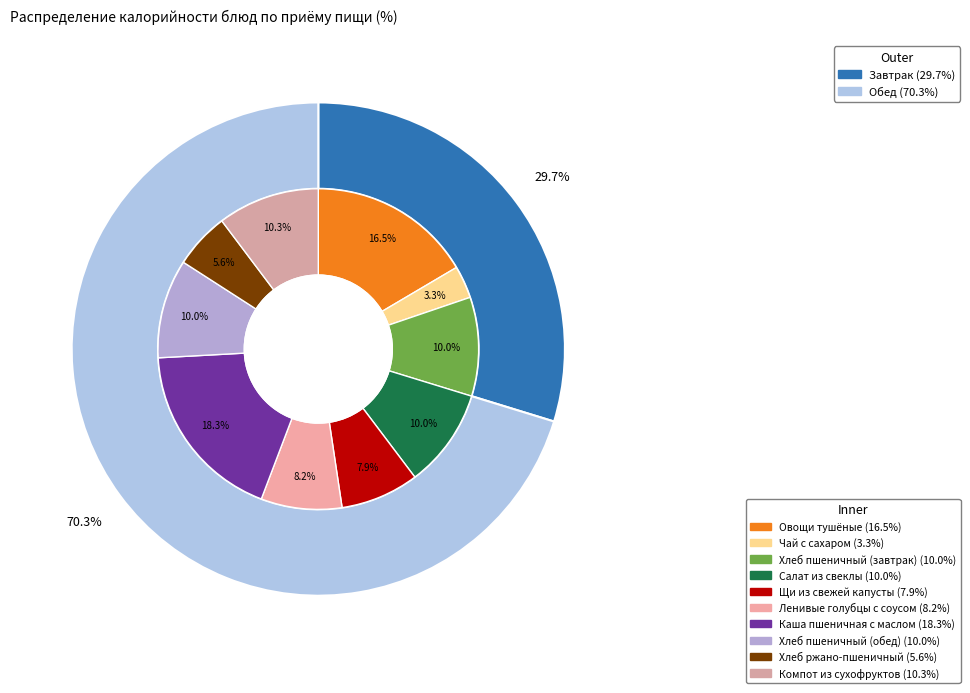

To the nearest percent, what percentage of the pie is Каша пшеничная с маслом?

18%